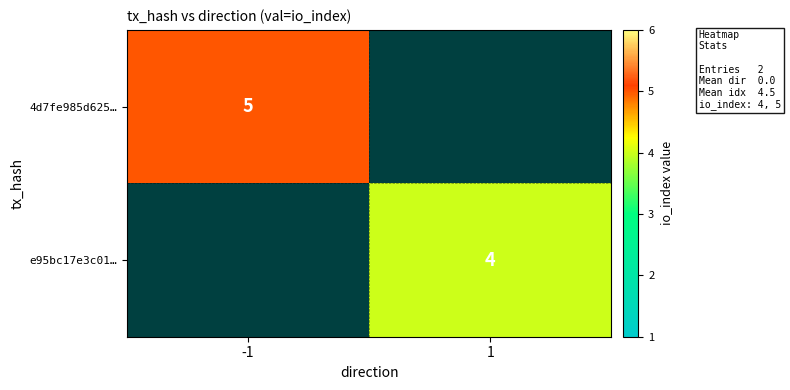

The value of e95bc17e3c01… at 1 is 7. True or false?

False